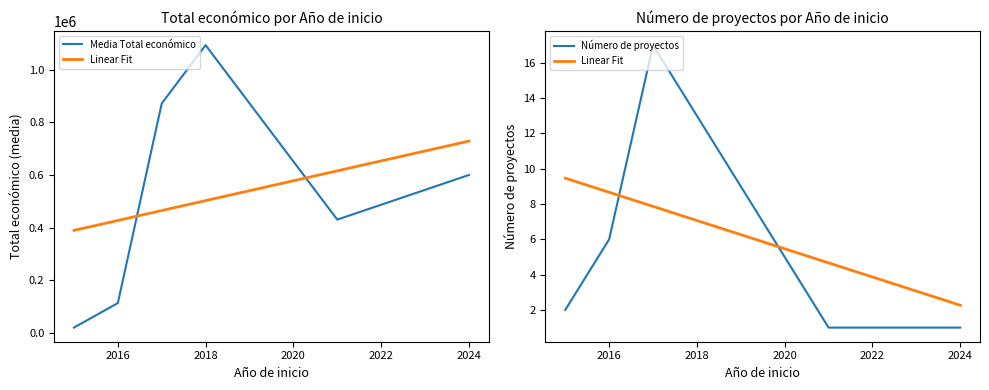

True or false: Media Total económico and Número de proyectos cross at least once.

False